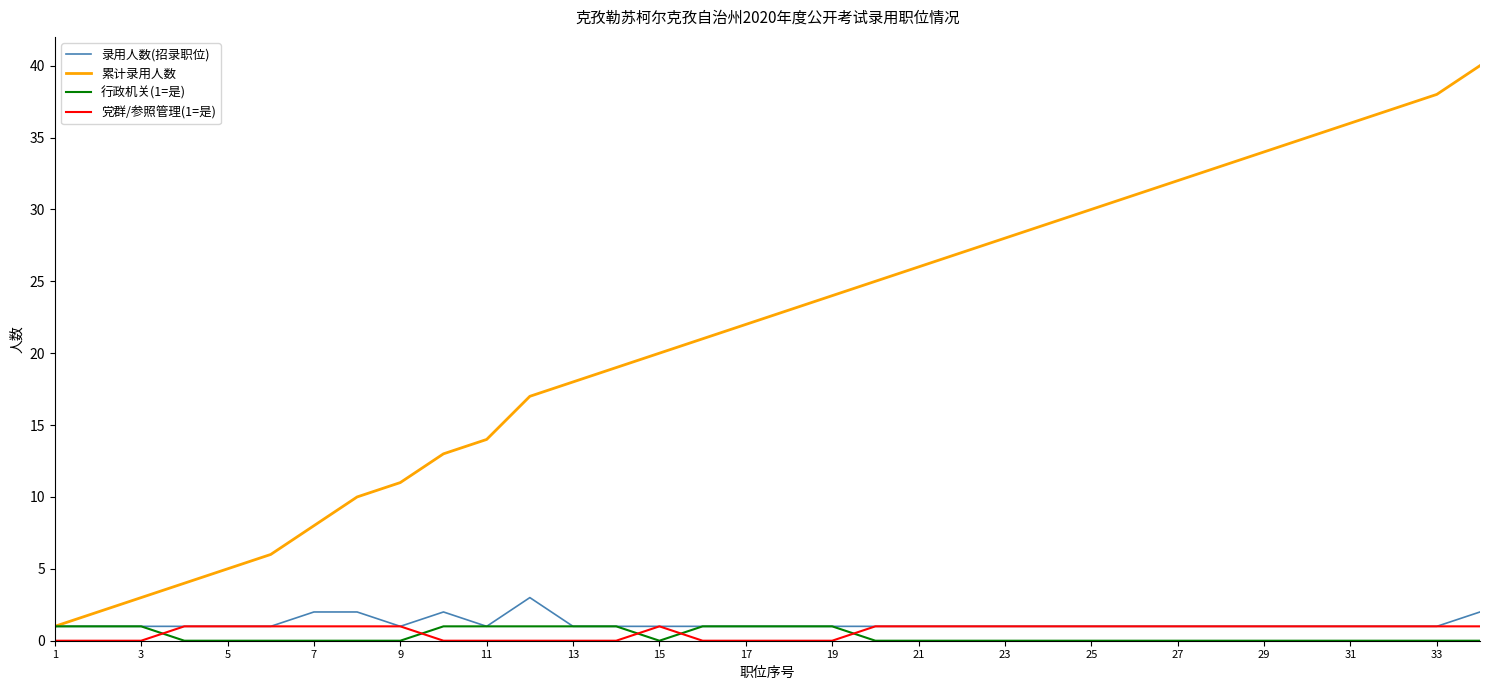

Which series has the largest total across all categories?

累计录用人数